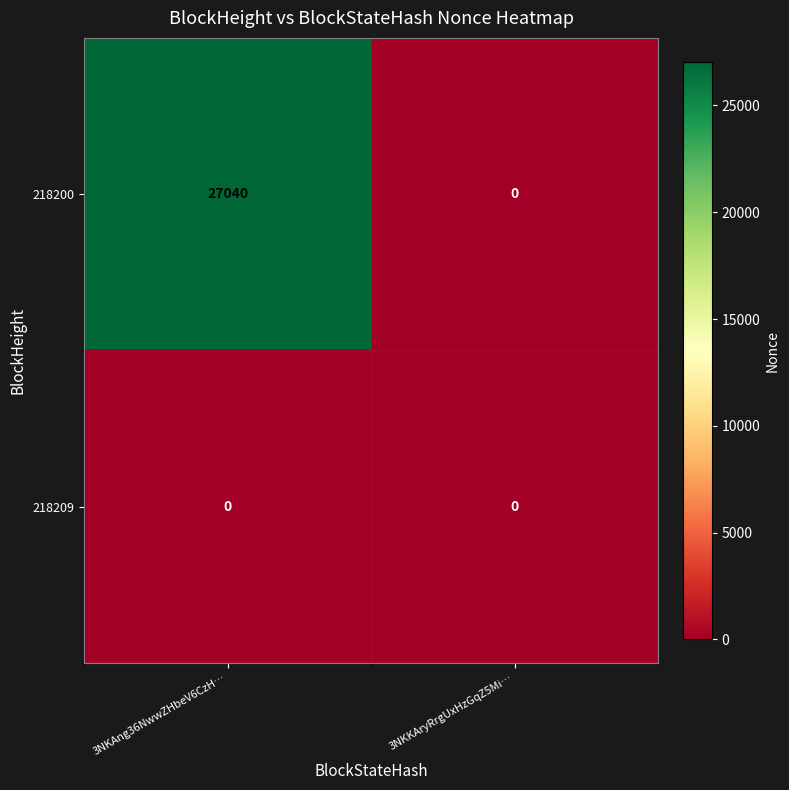

Count the number of data series in this chart.

2